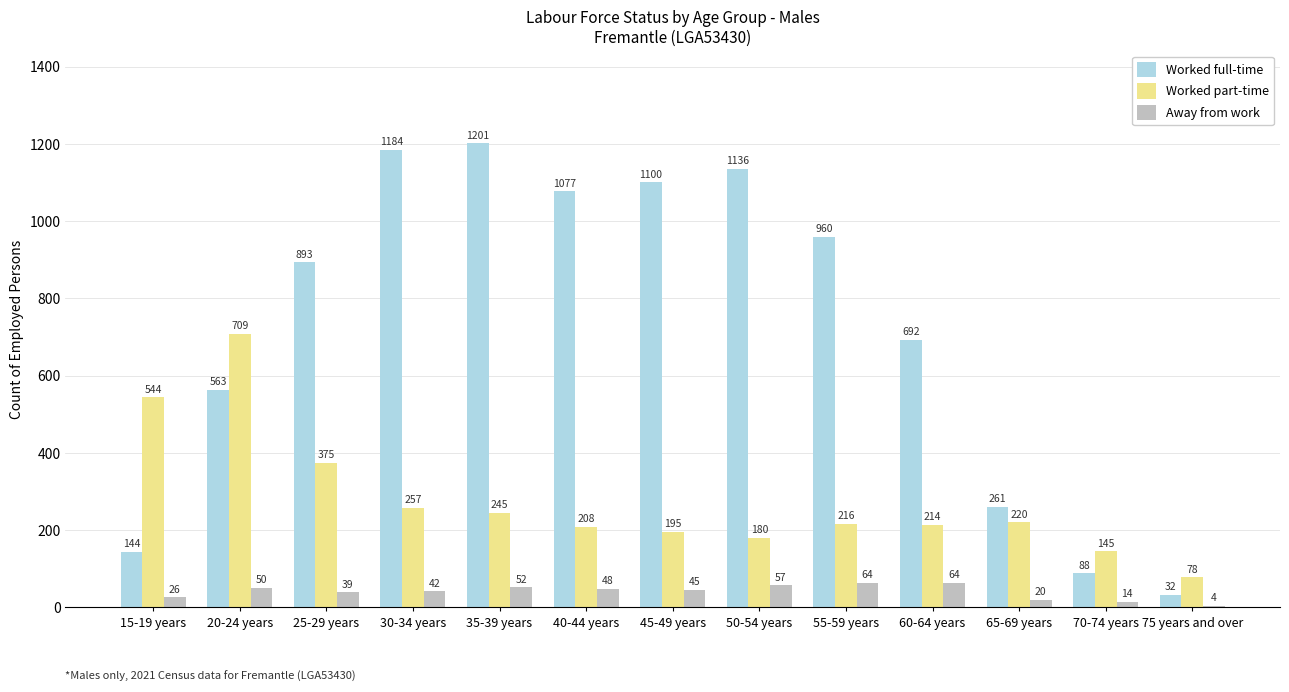

Between 20-24 years and 50-54 years, which series saw the biggest shift?

Worked full-time